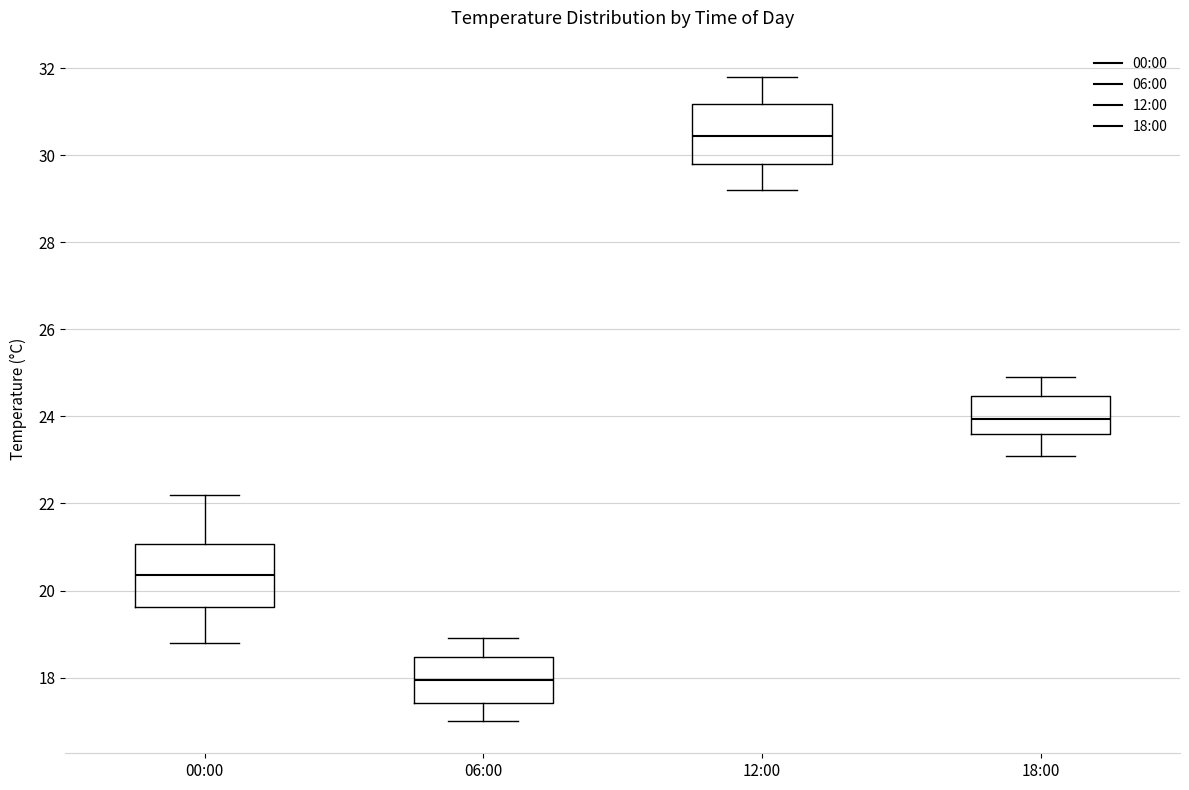

Reading left to right, transcribe this box plot: for each box, give where its median line is, the range the box spans, and where its two whiskers end, as read against the y-axis. The values are not printed on the chart, so give them approximately, as read against the axis.

00:00: median 20.4, box 19.6 to 21.0, whiskers 18.8 to 22.2
06:00: median 18.0, box 17.4 to 18.4, whiskers 17.0 to 19.0
12:00: median 30.4, box 29.8 to 31.2, whiskers 29.2 to 31.8
18:00: median 24.0, box 23.6 to 24.4, whiskers 23.2 to 25.0